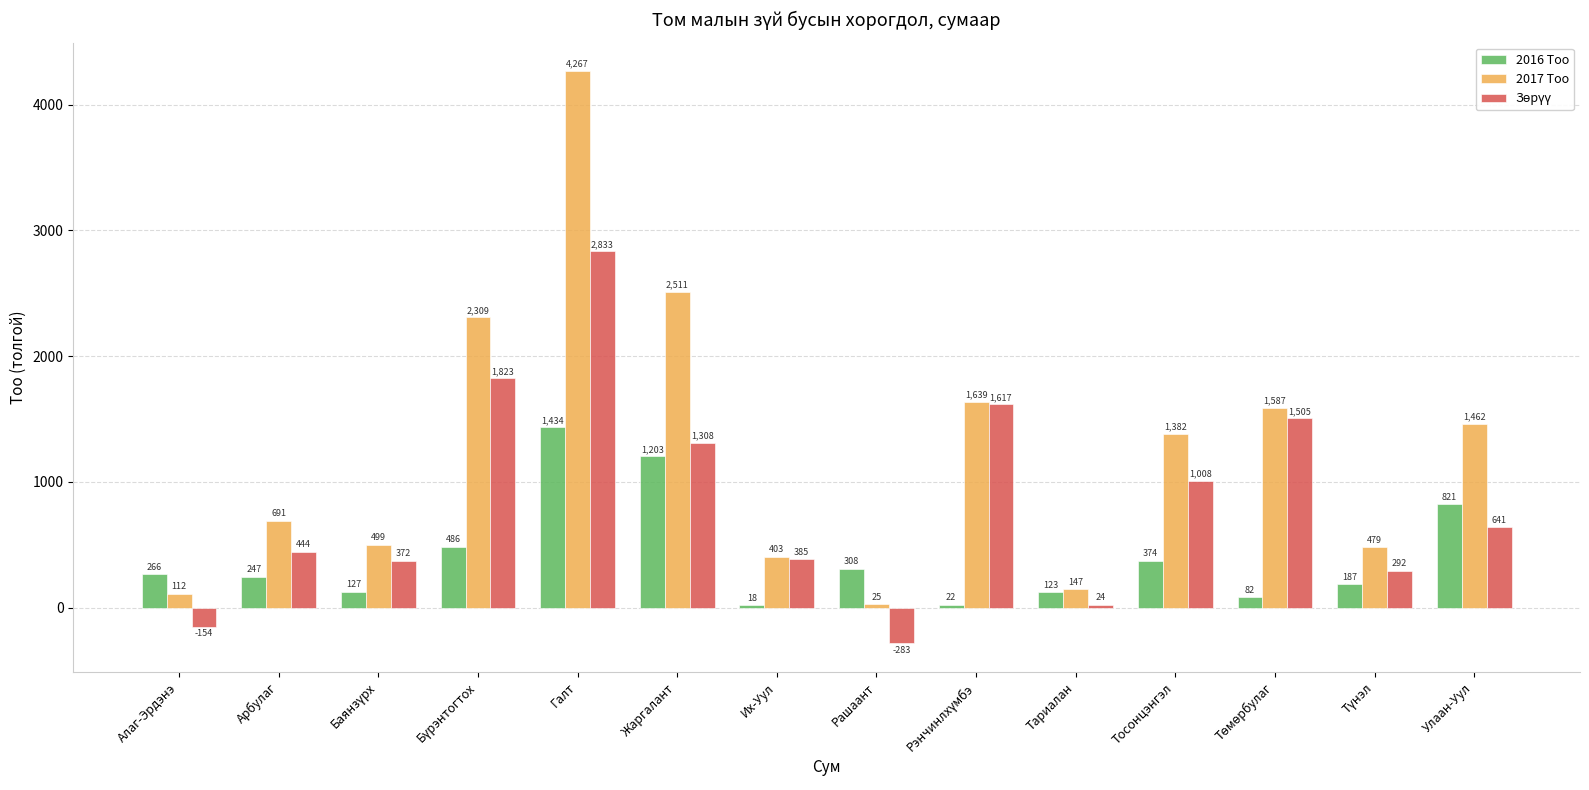

At which label does 2016 Тоо reach its peak?

Галт